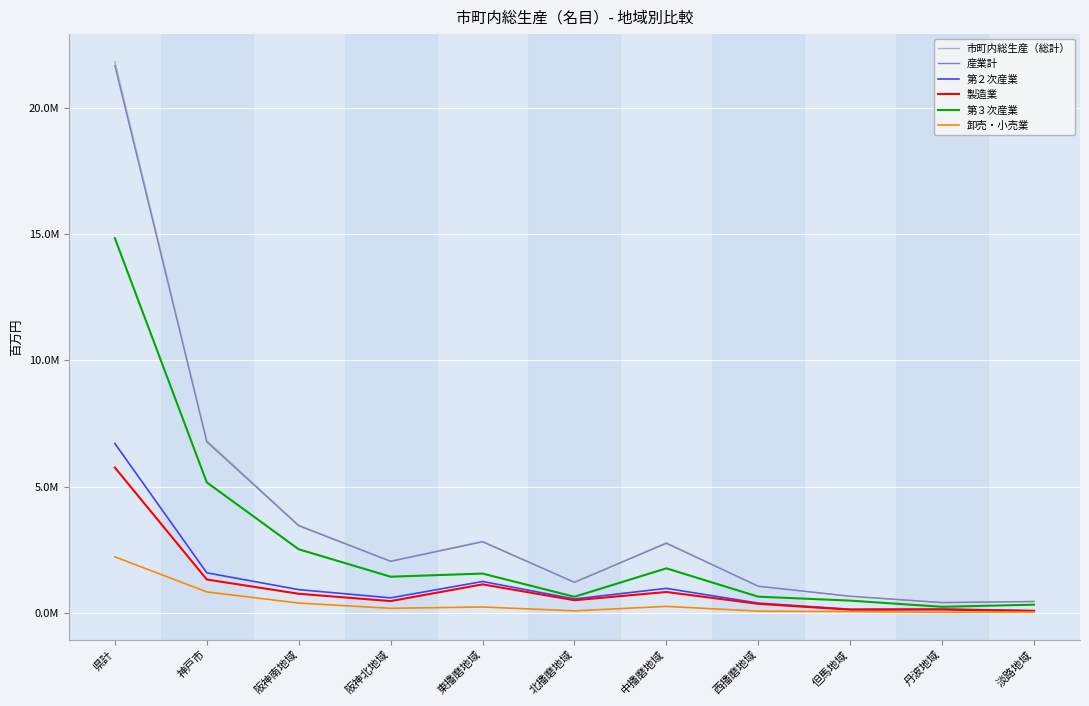

Which category has the lowest value in the 第２次産業 series?

淡路地域